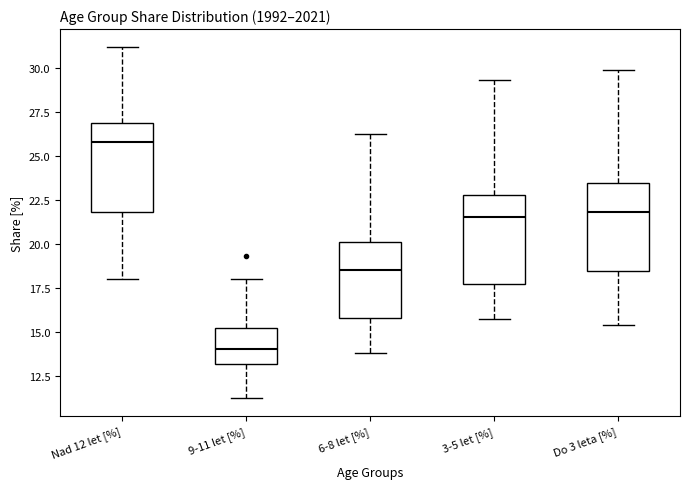

Reading left to right, transcribe this box plot: for each box, give where its median line is, the range the box spans, and where its two whiskers end, as read against the y-axis. The values are not printed on the chart, so give them approximately, as read against the axis.

Nad 12 let [%]: median 26.0, box 22.0 to 27.0, whiskers 18.0 to 31.0
9-11 let [%]: median 14.0, box 13.0 to 15.0, whiskers 11.0 to 18.0
6-8 let [%]: median 18.5, box 16.0 to 20.0, whiskers 14.0 to 26.5
3-5 let [%]: median 21.5, box 17.5 to 23.0, whiskers 16.0 to 29.5
Do 3 leta [%]: median 22.0, box 18.5 to 23.5, whiskers 15.5 to 30.0